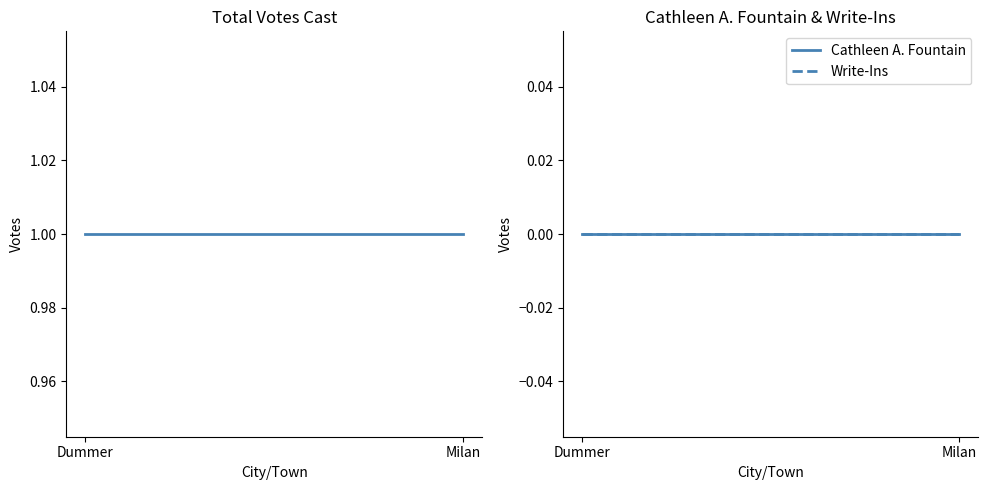

What is the average value of the Total Votes Cast series?

1